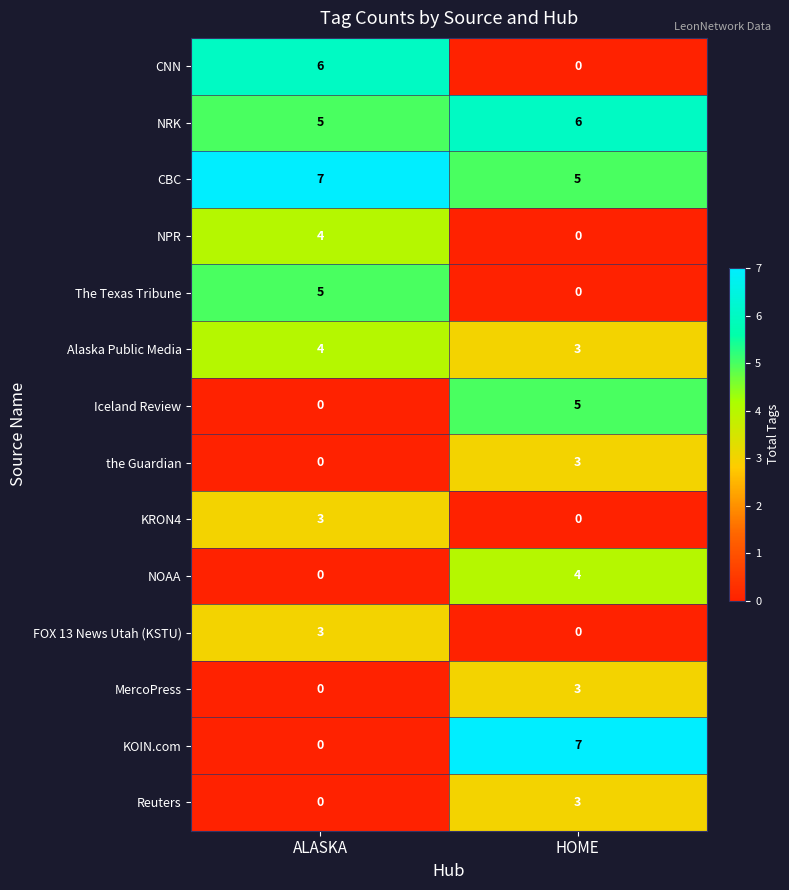

The Reuters series shows 0 at ALASKA. True or false?

True